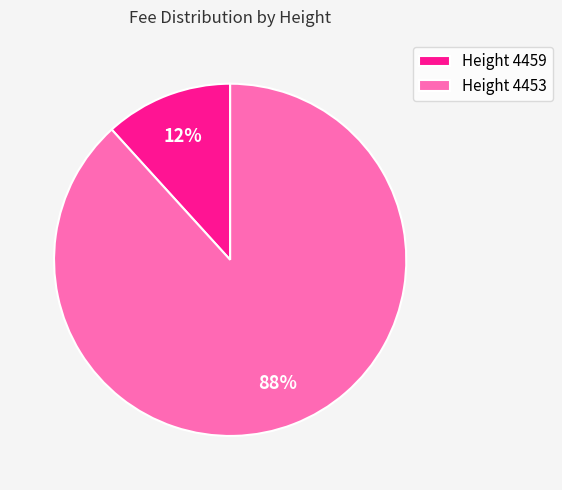

Do Height 4453 and Height 4459 together represent more than half of the pie?

Yes